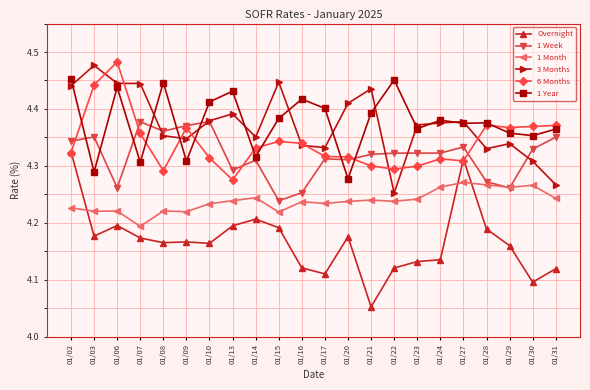

At 01/24, list the series in order from smallest to largest.

Overnight, 1 Month, 6 Months, 1 Week, 3 Months, 1 Year